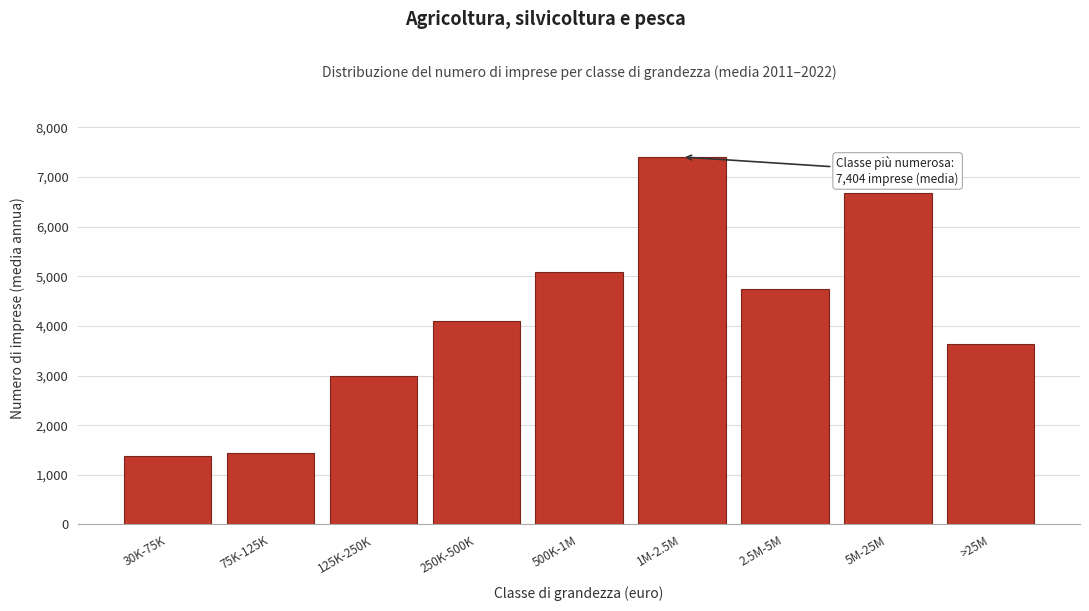

What is the label of the 8th bar from the right?

75K-125K